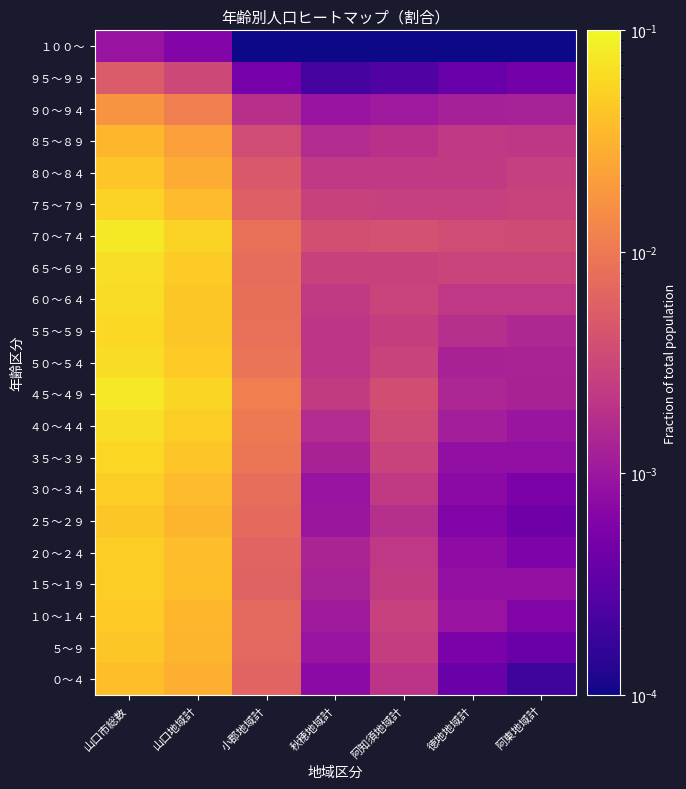

Reading left to right, transcribe all the data shown in this chart.

０～４: 山口市総数=0.0	山口地域計=0.0	小郡地域計=0.0	秋穂地域計=0.0	阿知須地域計=0.0	徳地地域計=0.0	阿東地域計=0.0
５～９: 山口市総数=0.0	山口地域計=0.0	小郡地域計=0.0	秋穂地域計=0.0	阿知須地域計=0.0	徳地地域計=0.0	阿東地域計=0.0
１０～１４: 山口市総数=0.0	山口地域計=0.0	小郡地域計=0.0	秋穂地域計=0.0	阿知須地域計=0.0	徳地地域計=0.0	阿東地域計=0.0
１５～１９: 山口市総数=0.0	山口地域計=0.0	小郡地域計=0.0	秋穂地域計=0.0	阿知須地域計=0.0	徳地地域計=0.0	阿東地域計=0.0
２０～２４: 山口市総数=0.0	山口地域計=0.0	小郡地域計=0.0	秋穂地域計=0.0	阿知須地域計=0.0	徳地地域計=0.0	阿東地域計=0.0
２５～２９: 山口市総数=0.0	山口地域計=0.0	小郡地域計=0.0	秋穂地域計=0.0	阿知須地域計=0.0	徳地地域計=0.0	阿東地域計=0.0
３０～３４: 山口市総数=0.0	山口地域計=0.0	小郡地域計=0.0	秋穂地域計=0.0	阿知須地域計=0.0	徳地地域計=0.0	阿東地域計=0.0
３５～３９: 山口市総数=0.1	山口地域計=0.0	小郡地域計=0.0	秋穂地域計=0.0	阿知須地域計=0.0	徳地地域計=0.0	阿東地域計=0.0
４０～４４: 山口市総数=0.1	山口地域計=0.0	小郡地域計=0.0	秋穂地域計=0.0	阿知須地域計=0.0	徳地地域計=0.0	阿東地域計=0.0
４５～４９: 山口市総数=0.1	山口地域計=0.1	小郡地域計=0.0	秋穂地域計=0.0	阿知須地域計=0.0	徳地地域計=0.0	阿東地域計=0.0
５０～５４: 山口市総数=0.1	山口地域計=0.0	小郡地域計=0.0	秋穂地域計=0.0	阿知須地域計=0.0	徳地地域計=0.0	阿東地域計=0.0
５５～５９: 山口市総数=0.1	山口地域計=0.0	小郡地域計=0.0	秋穂地域計=0.0	阿知須地域計=0.0	徳地地域計=0.0	阿東地域計=0.0
６０～６４: 山口市総数=0.1	山口地域計=0.0	小郡地域計=0.0	秋穂地域計=0.0	阿知須地域計=0.0	徳地地域計=0.0	阿東地域計=0.0
６５～６９: 山口市総数=0.1	山口地域計=0.0	小郡地域計=0.0	秋穂地域計=0.0	阿知須地域計=0.0	徳地地域計=0.0	阿東地域計=0.0
７０～７４: 山口市総数=0.1	山口地域計=0.1	小郡地域計=0.0	秋穂地域計=0.0	阿知須地域計=0.0	徳地地域計=0.0	阿東地域計=0.0
７５～７９: 山口市総数=0.1	山口地域計=0.0	小郡地域計=0.0	秋穂地域計=0.0	阿知須地域計=0.0	徳地地域計=0.0	阿東地域計=0.0
８０～８４: 山口市総数=0.0	山口地域計=0.0	小郡地域計=0.0	秋穂地域計=0.0	阿知須地域計=0.0	徳地地域計=0.0	阿東地域計=0.0
８５～８９: 山口市総数=0.0	山口地域計=0.0	小郡地域計=0.0	秋穂地域計=0.0	阿知須地域計=0.0	徳地地域計=0.0	阿東地域計=0.0
９０～９４: 山口市総数=0.0	山口地域計=0.0	小郡地域計=0.0	秋穂地域計=0.0	阿知須地域計=0.0	徳地地域計=0.0	阿東地域計=0.0
９５～９９: 山口市総数=0.0	山口地域計=0.0	小郡地域計=0.0	秋穂地域計=0.0	阿知須地域計=0.0	徳地地域計=0.0	阿東地域計=0.0
１００～: 山口市総数=0.0	山口地域計=0.0	小郡地域計=0.0	秋穂地域計=0.0	阿知須地域計=0.0	徳地地域計=0.0	阿東地域計=0.0